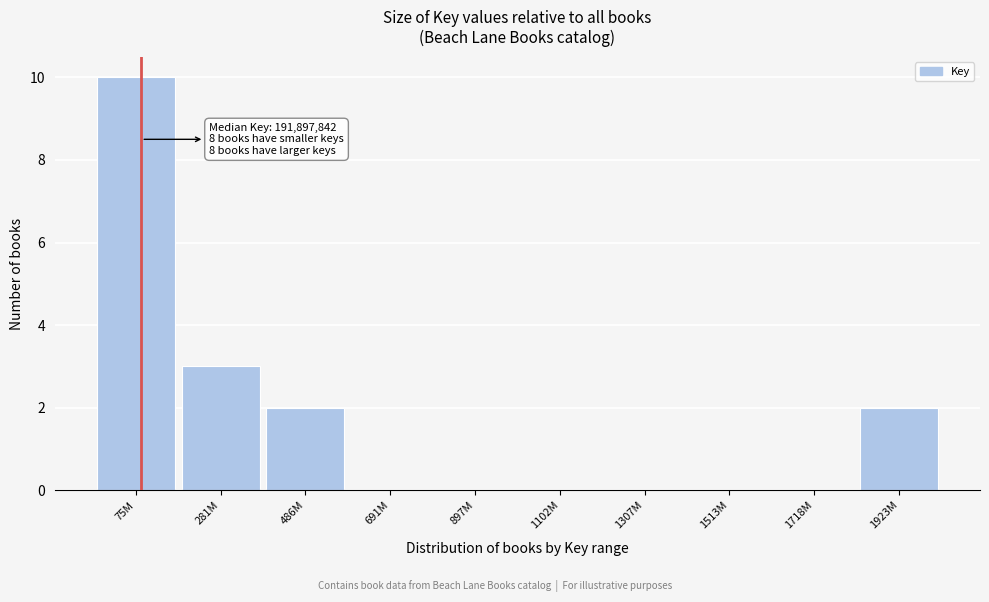

Reading left to right, extract all data points from this chart.

75M=10	281M=3	486M=2	691M=0	897M=0	1102M=0	1307M=0	1513M=0	1718M=0	1923M=2